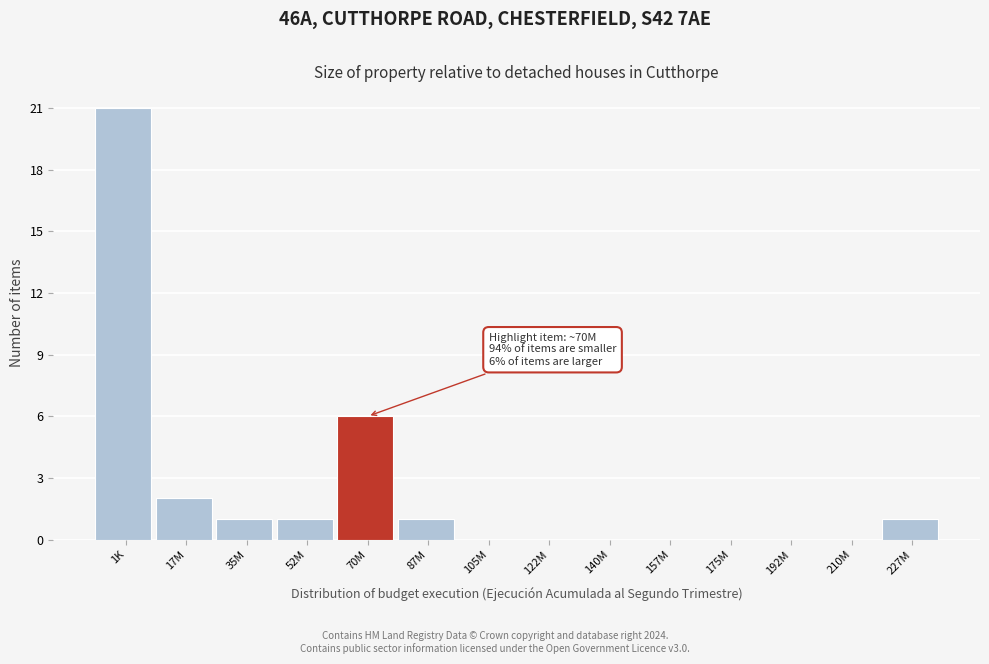

Reading right to left, what are all the values shown in this chart?

227M=1	210M=0	192M=0	175M=0	157M=0	140M=0	122M=0	105M=0	87M=1	70M=6	52M=1	35M=1	17M=2	1K=21